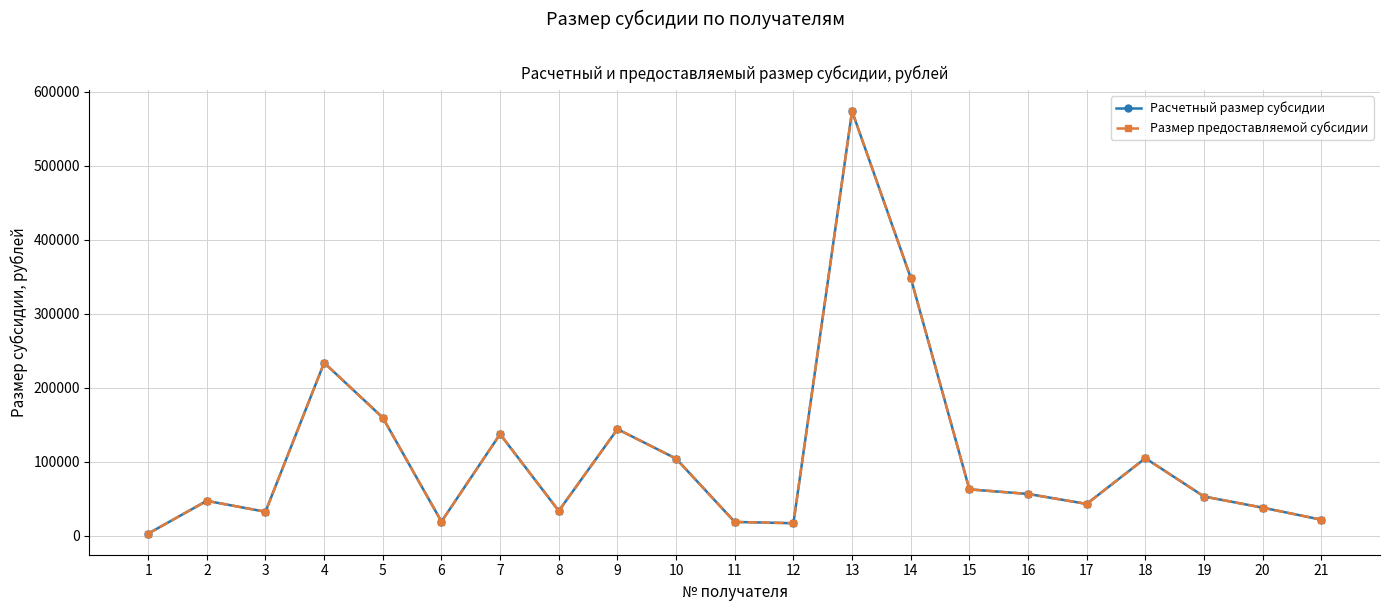

Which label corresponds to the largest value in the chart?

13